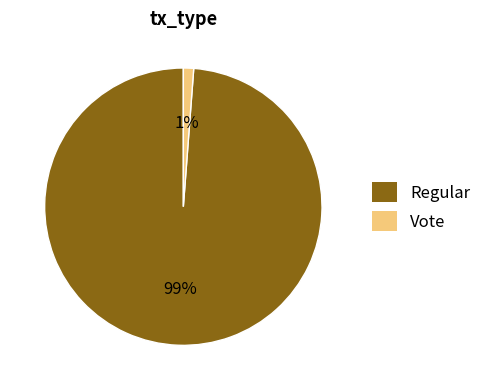

To the nearest percent, what portion does Regular represent?

99%